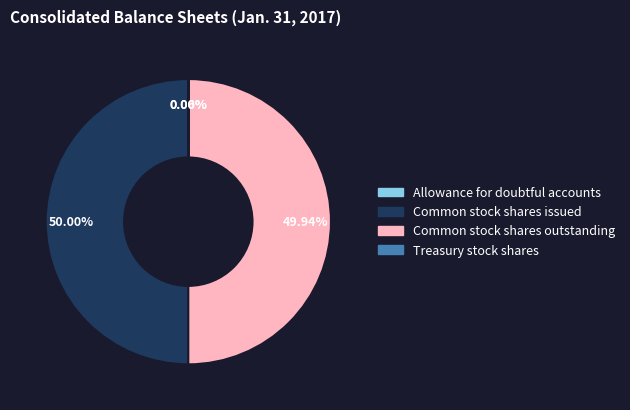

What is the ratio of the value at Common stock shares outstanding to the value at Common stock shares issued?

1.0